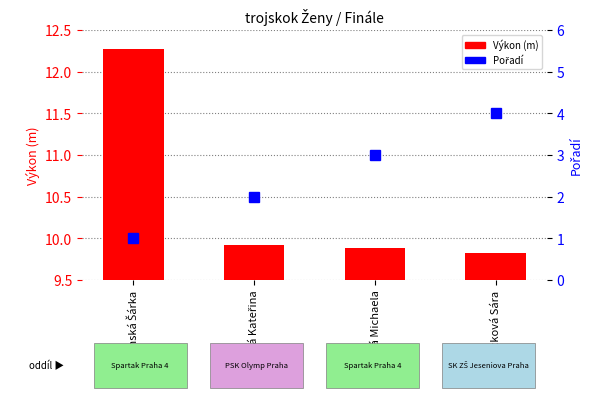

Does the chart contain any negative values?

No